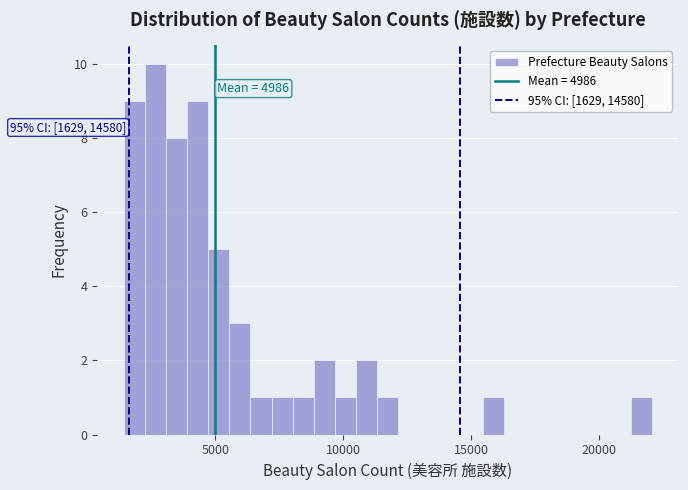

Read against the x-axis, roughly where is the centre of the tallest bar?

2500